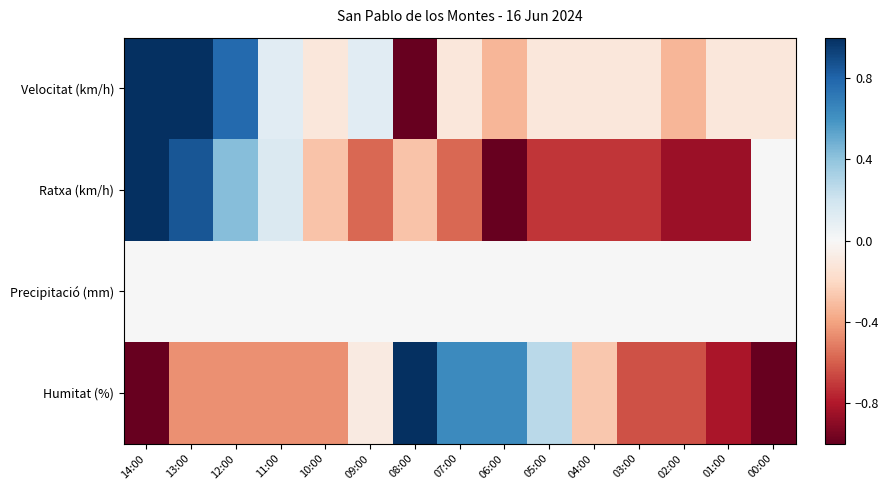

Which series has the widest spread of values?

Velocitat (km/h)